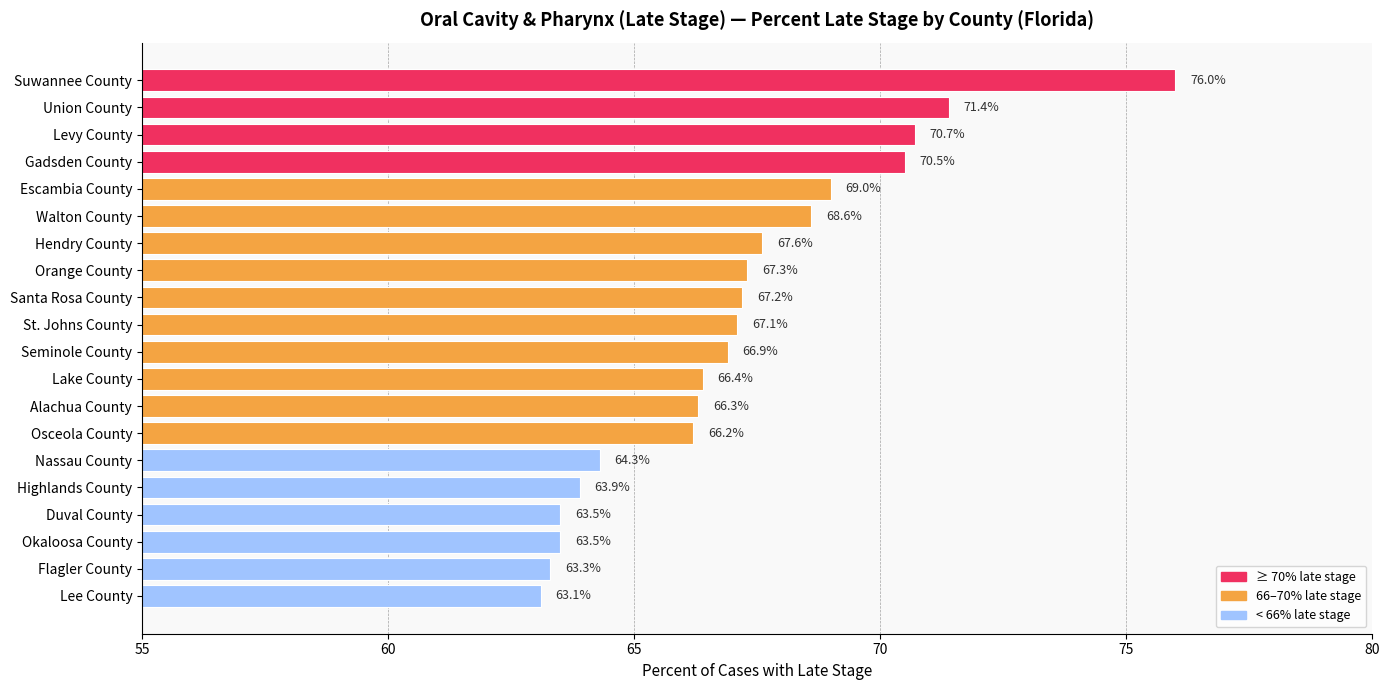

What is the minimum value shown in the chart?

63.1